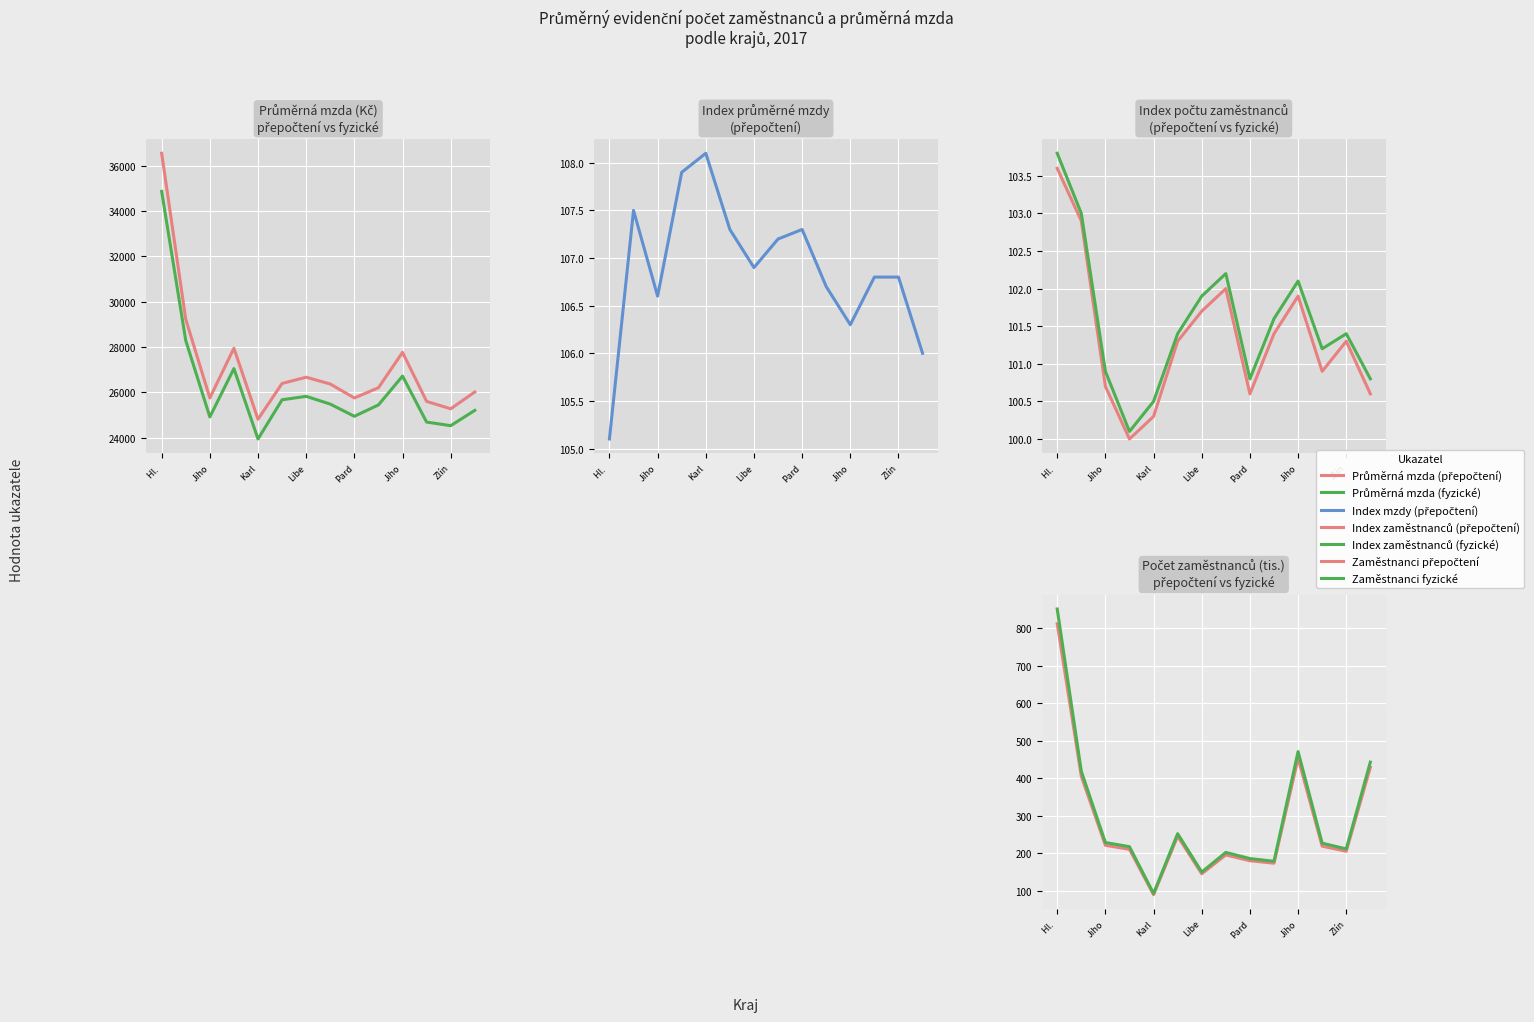

At how many categories does at least one series exceed 24058?

14